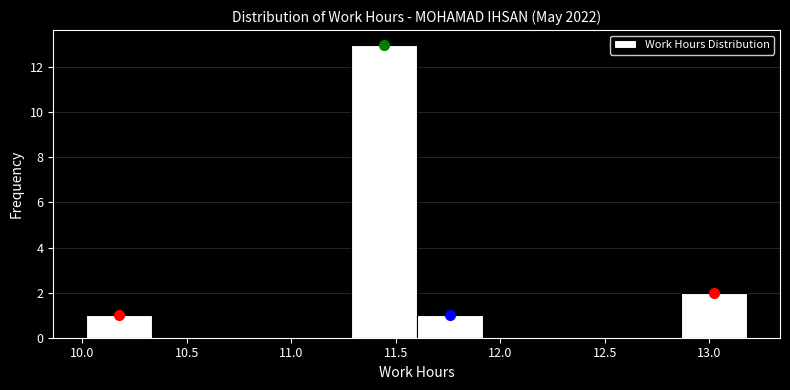

Reading left to right, list every bar in this chart as the range it spans on the x-axis followed by its height. Neither the bar edges nor the heights are printed on the chart, so give them approximately, as read against the axes.

10.00 to 10.35: 1
10.35 to 10.65: 0
10.65 to 10.95: 0
10.95 to 11.30: 0
11.30 to 11.60: 13
11.60 to 11.90: 1
11.90 to 12.25: 0
12.25 to 12.55: 0
12.55 to 12.85: 0
12.85 to 13.20: 2